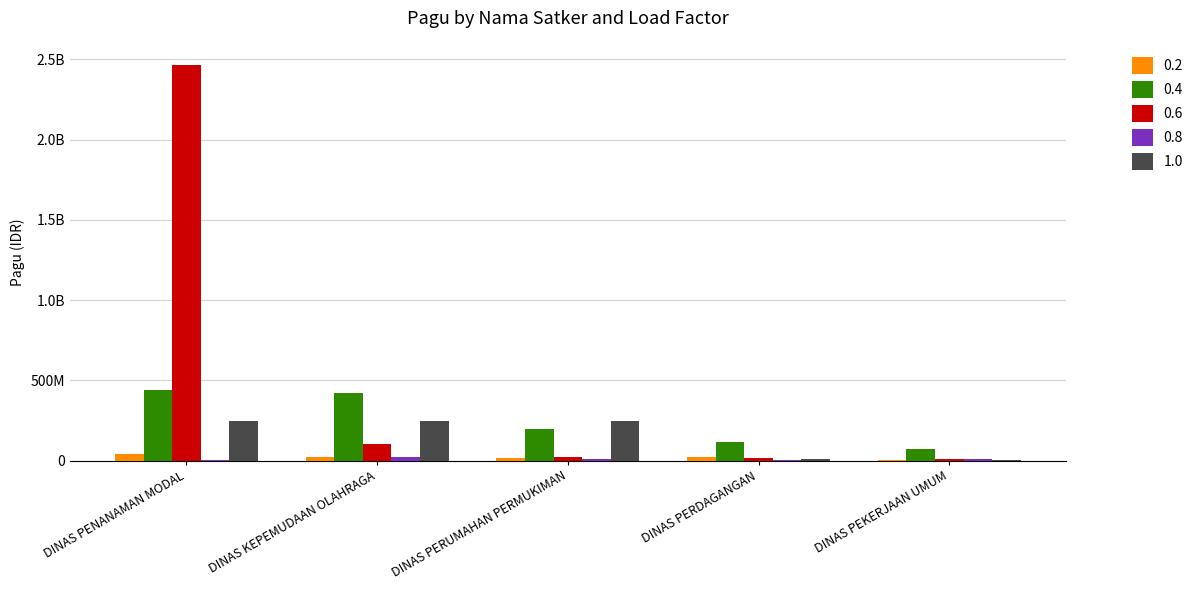

What are all the series names shown in the legend?

0.2, 0.4, 0.6, 0.8, 1.0